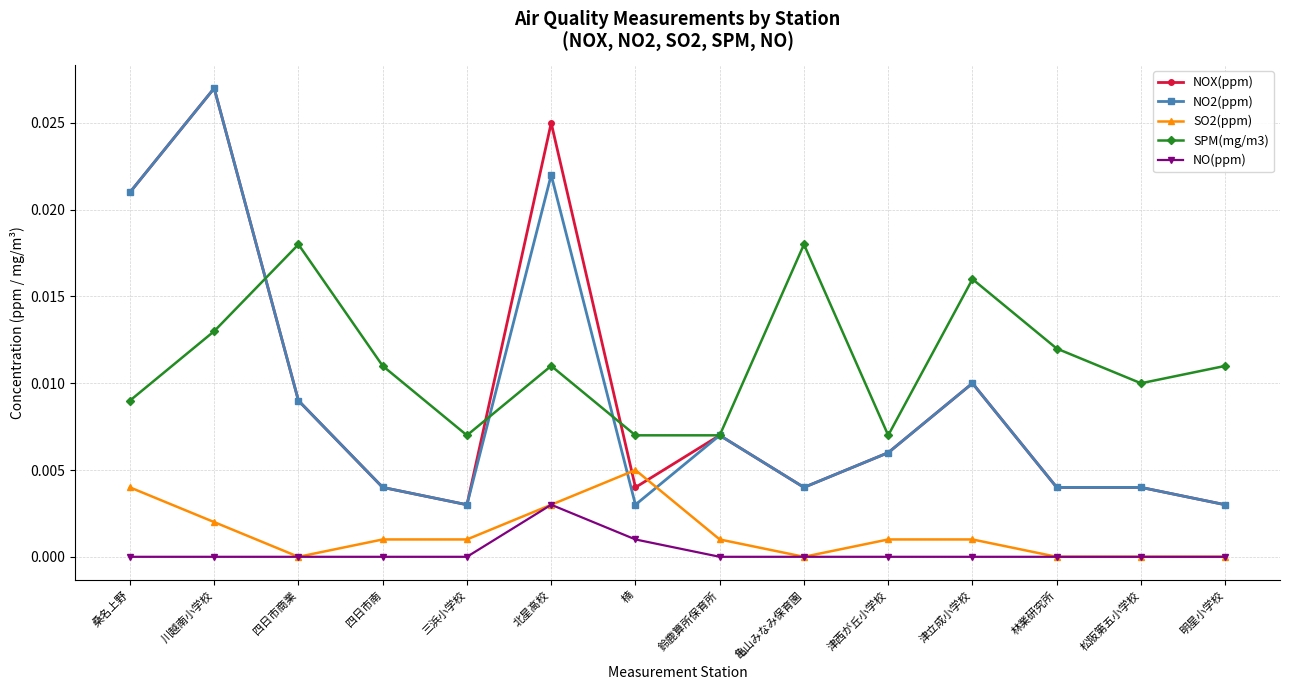

At which category does NOX(ppm) reach its first local peak?

川越南小学校